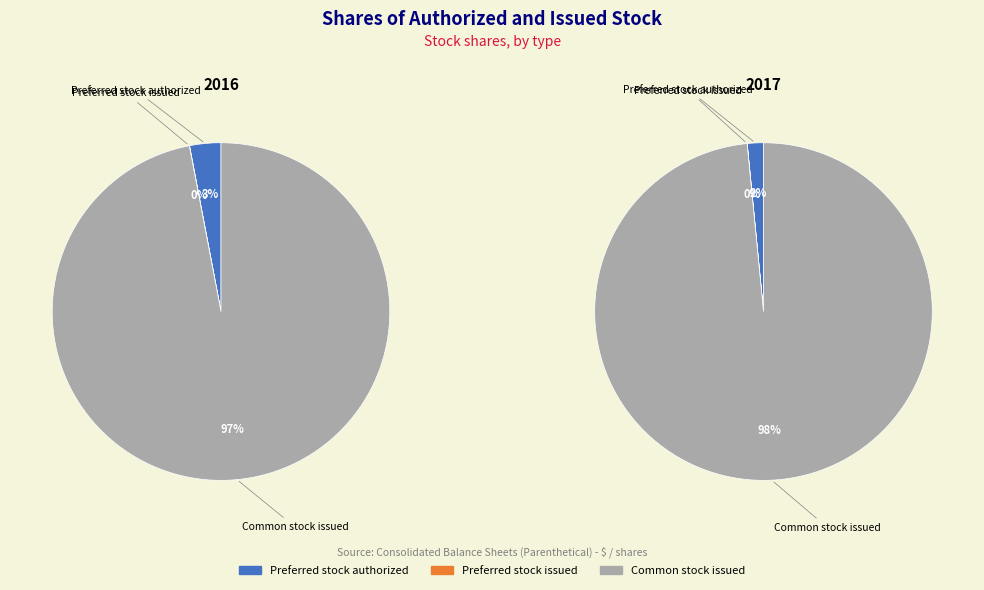

Is values_2017 the majority of the pie?

No